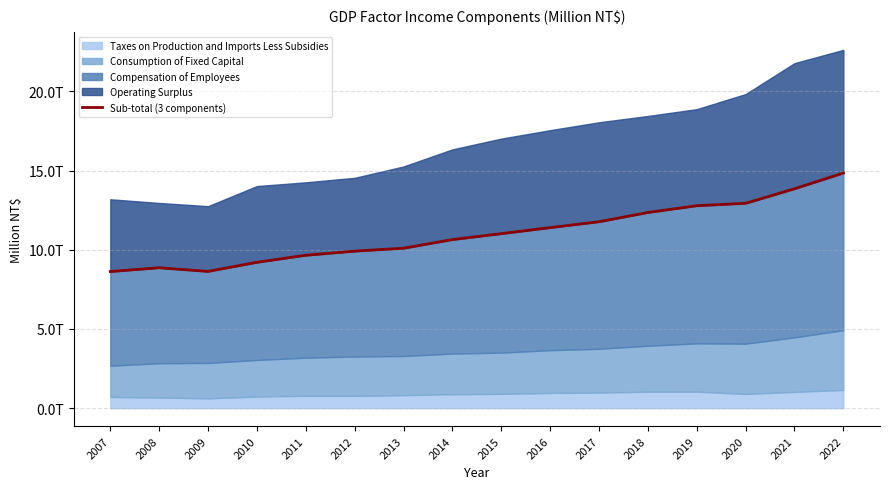

True or false: the data shows 4878240 at 2010.

False